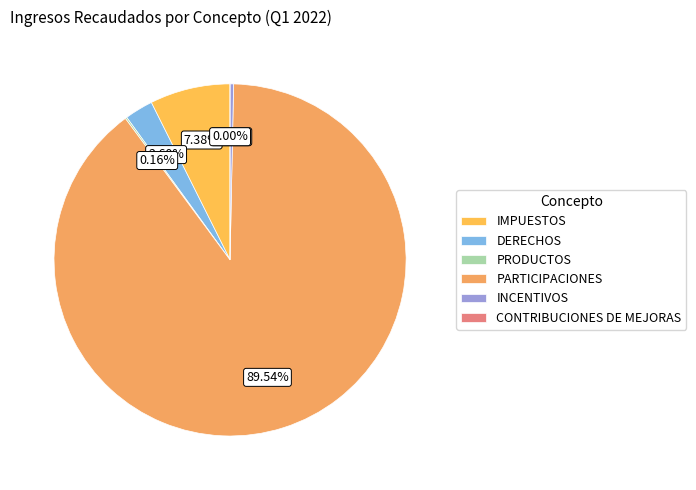

Between CONTRIBUCIONES DE MEJORAS and PRODUCTOS, which is larger?

PRODUCTOS